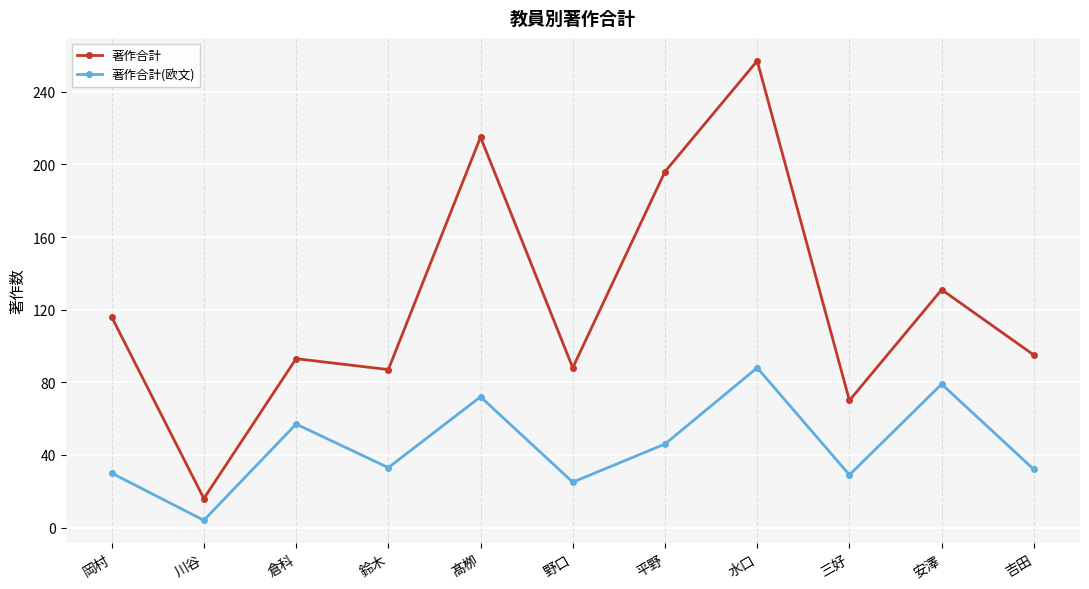

Where is the first local maximum for 著作合計(欧文)?

倉科